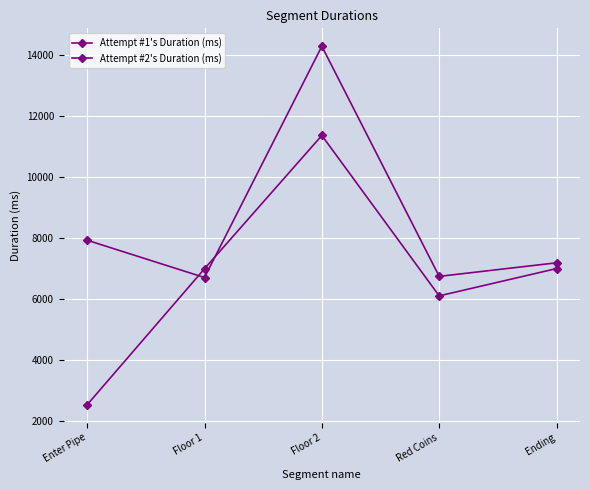

How many lines are shown in the chart?

2